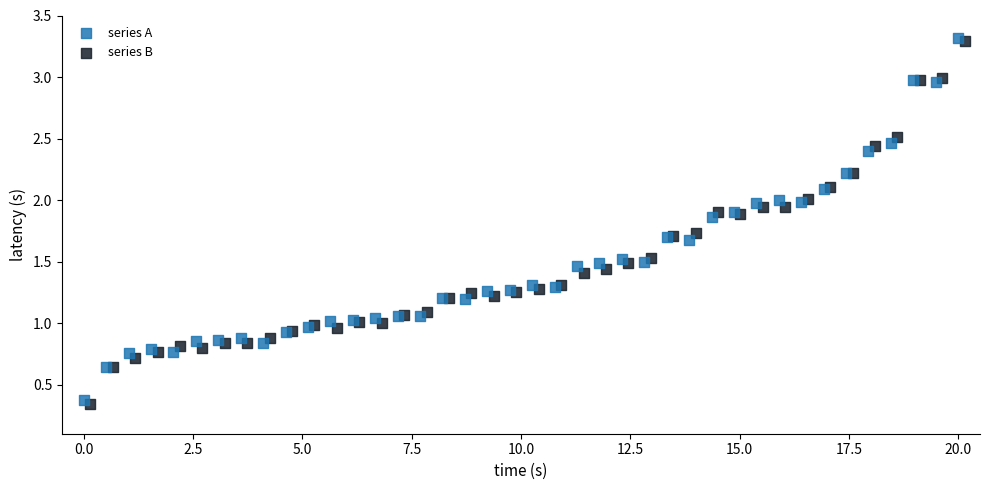

Which series reaches the minimum Y coordinate?

series B